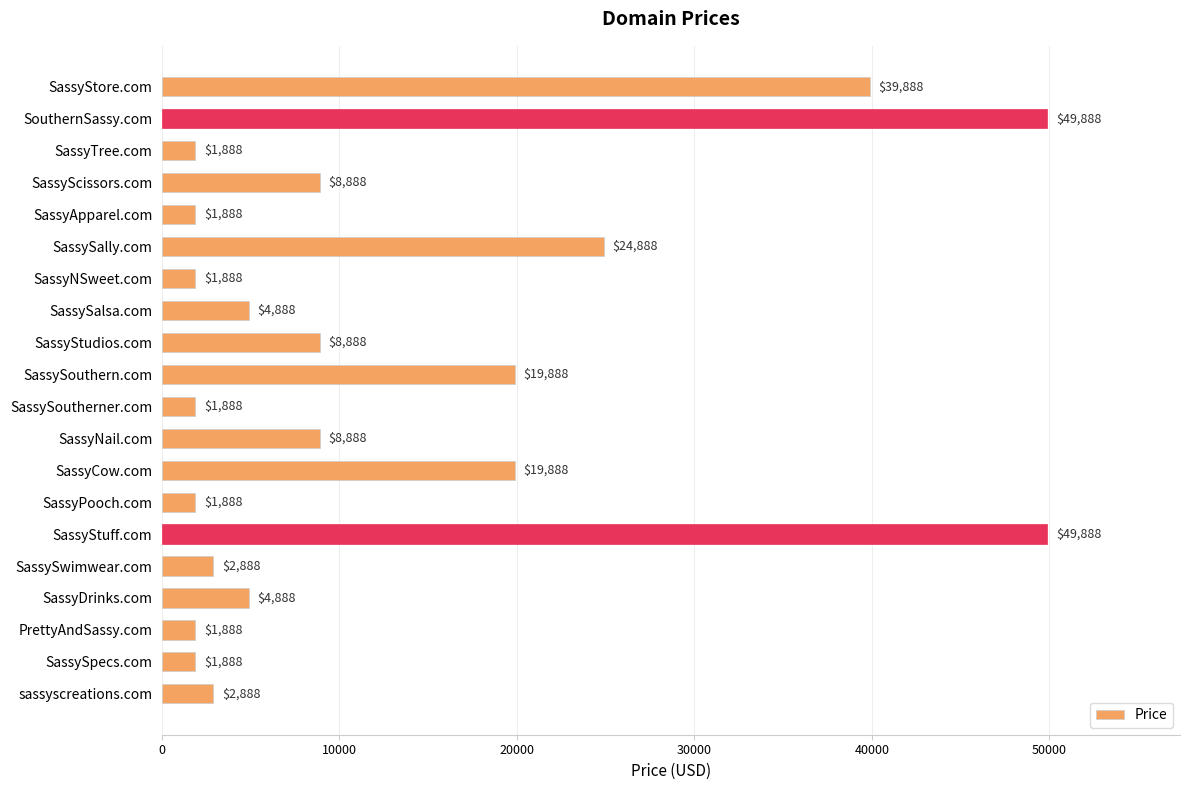

How many bars are there in total?

20